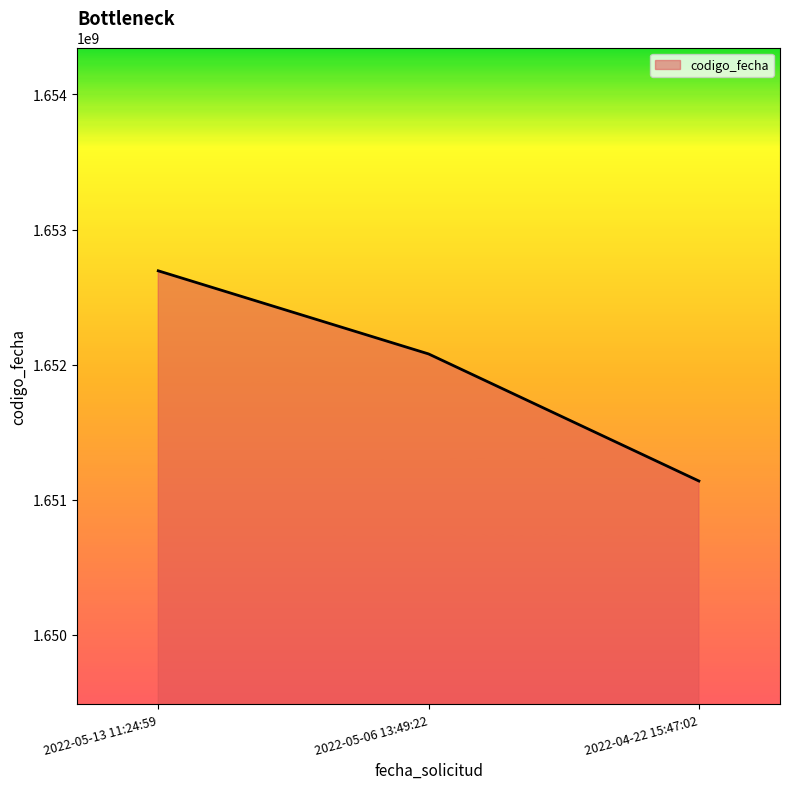

Is it true that the value at 2022-04-22 15:47:02 is 1651139240?

True